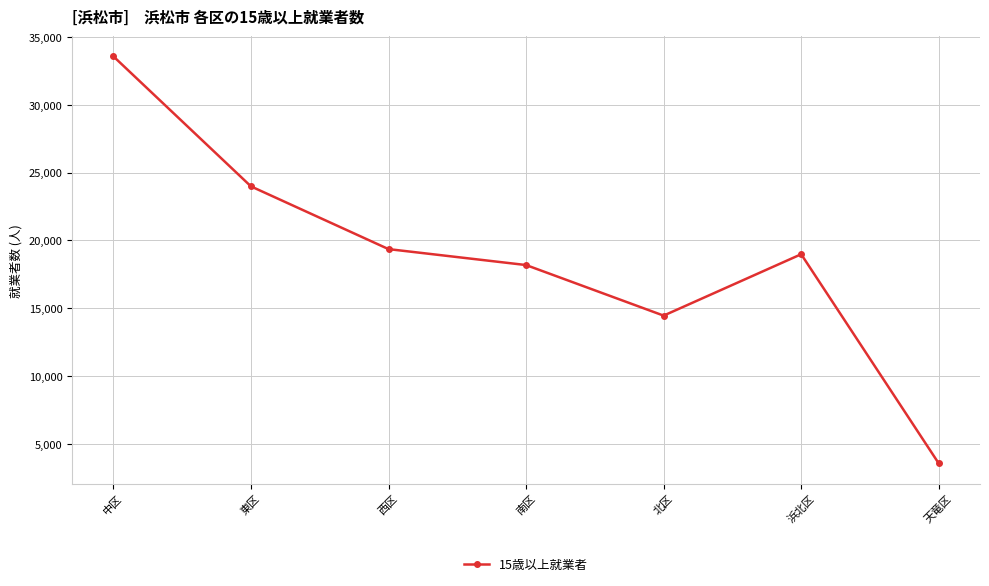

Rank the categories by value from highest to lowest.

中区, 東区, 西区, 浜北区, 南区, 北区, 天竜区